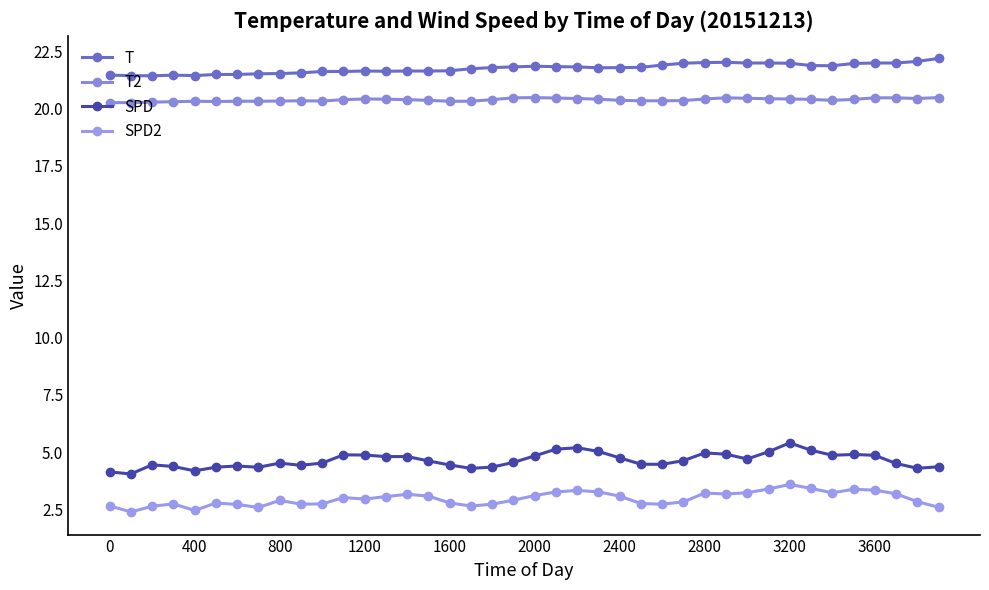

What is the value of the SPD2 point at the 19th from the left?

2.7